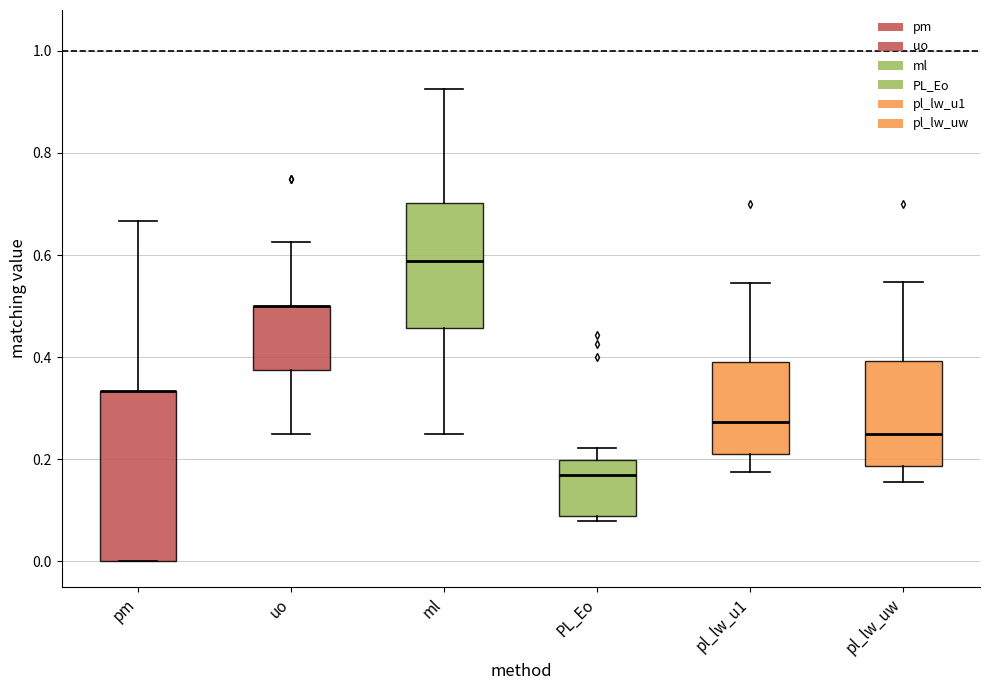

Which box is the tallest, from its lower edge to its upper edge?

pm